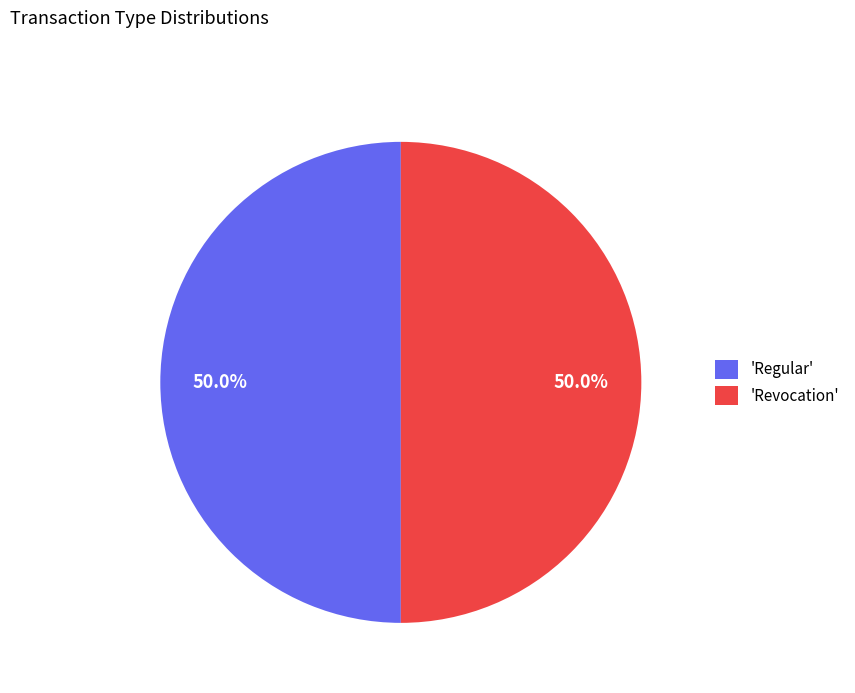

What is the total percentage of 'Revocation' and 'Regular'?

100.0%